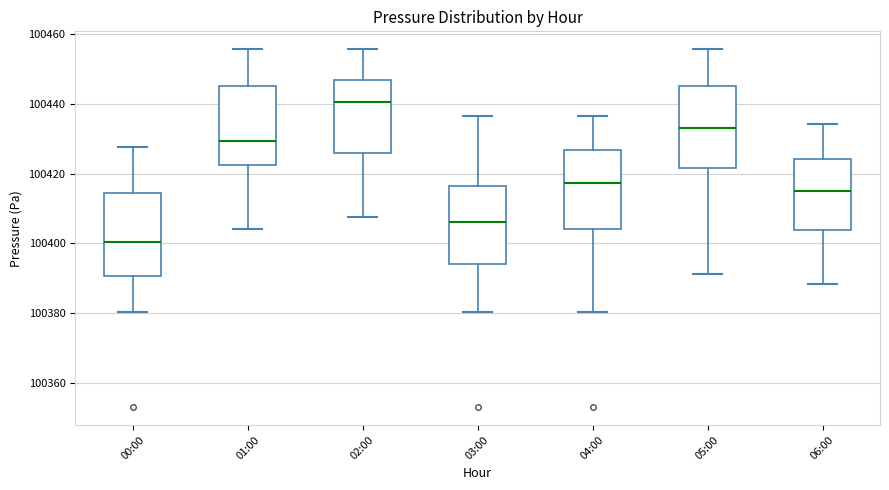

Which box's median line is the highest?

02:00